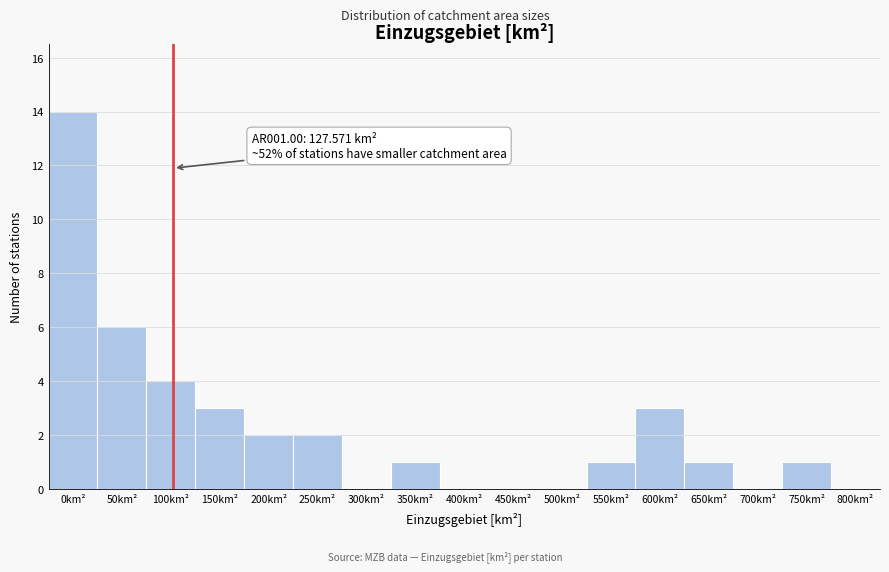

Reading left to right, transcribe all the data shown in this chart.

0km²=14	50km²=6	100km²=4	150km²=3	200km²=2	250km²=2	300km²=0	350km²=1	400km²=0	450km²=0	500km²=0	550km²=1	600km²=3	650km²=1	700km²=0	750km²=1	800km²=0